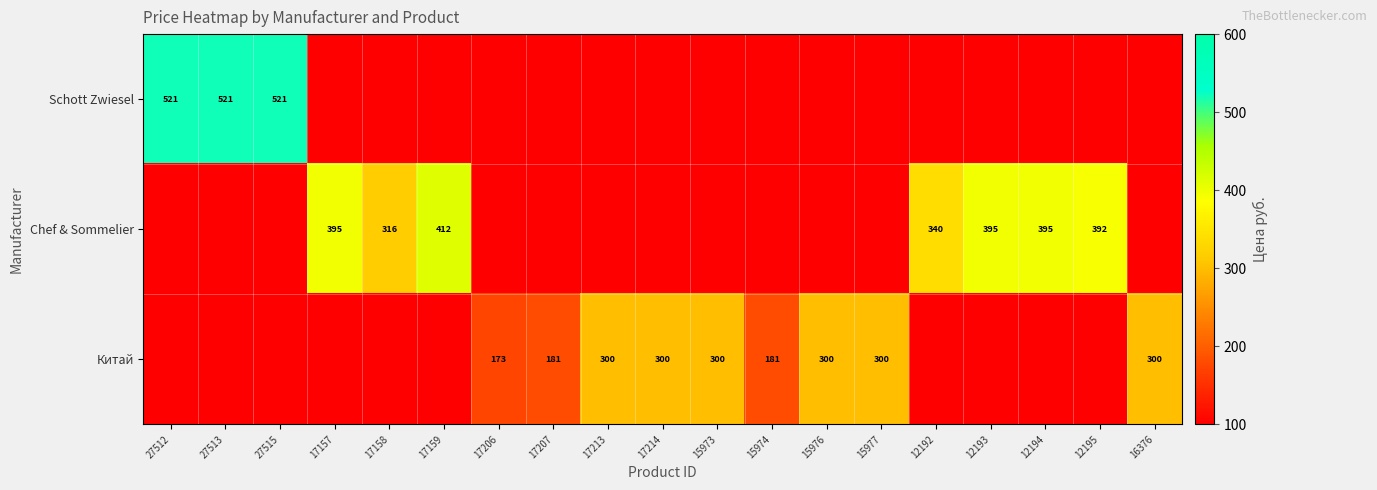

True or false: Chef & Sommelier has a value of 316 at 17158.

True